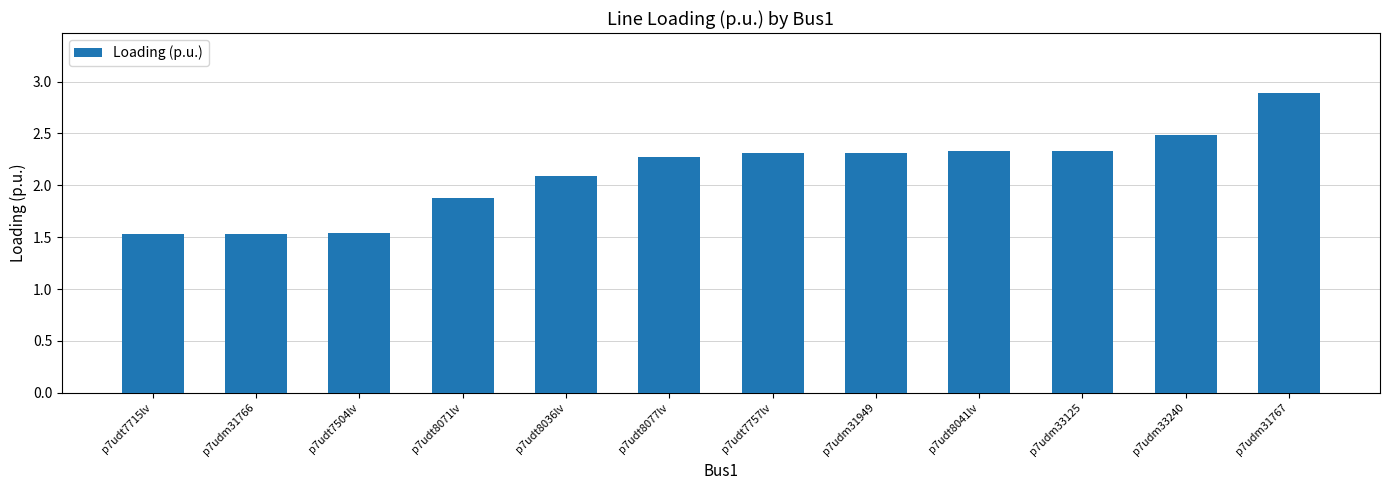

What is the label of the 11th bar from the left?

p7udm33240